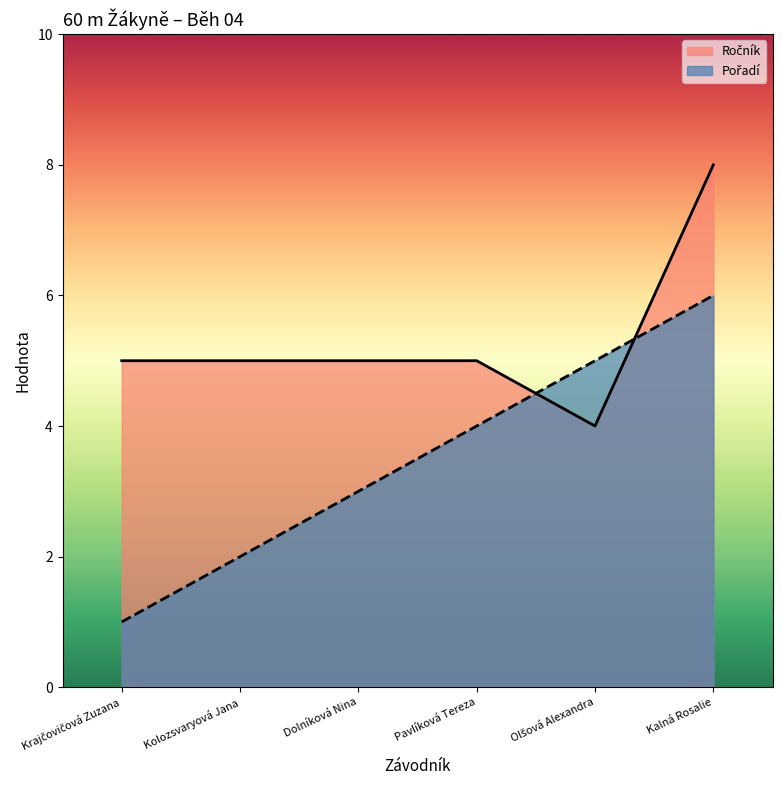

What is the label of the 2nd point from the right?

Olšová Alexandra